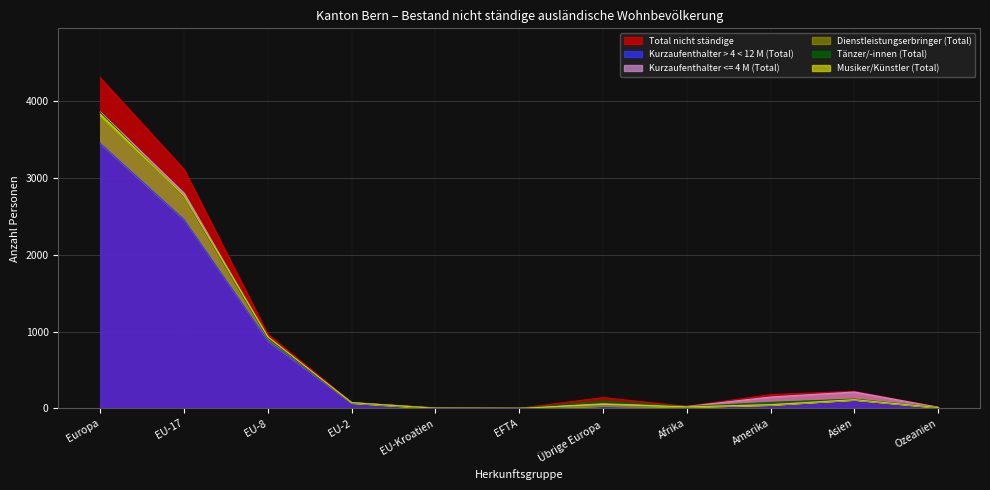

At which category is the sum across all series the highest?

Europa